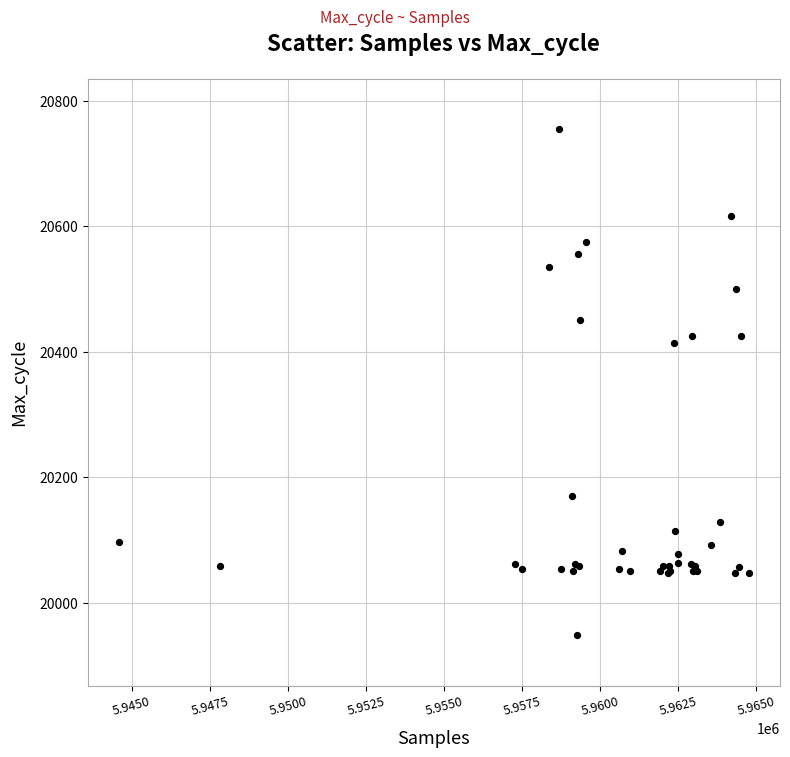

What Y value in the scatter plot is closest to 20351?

20414